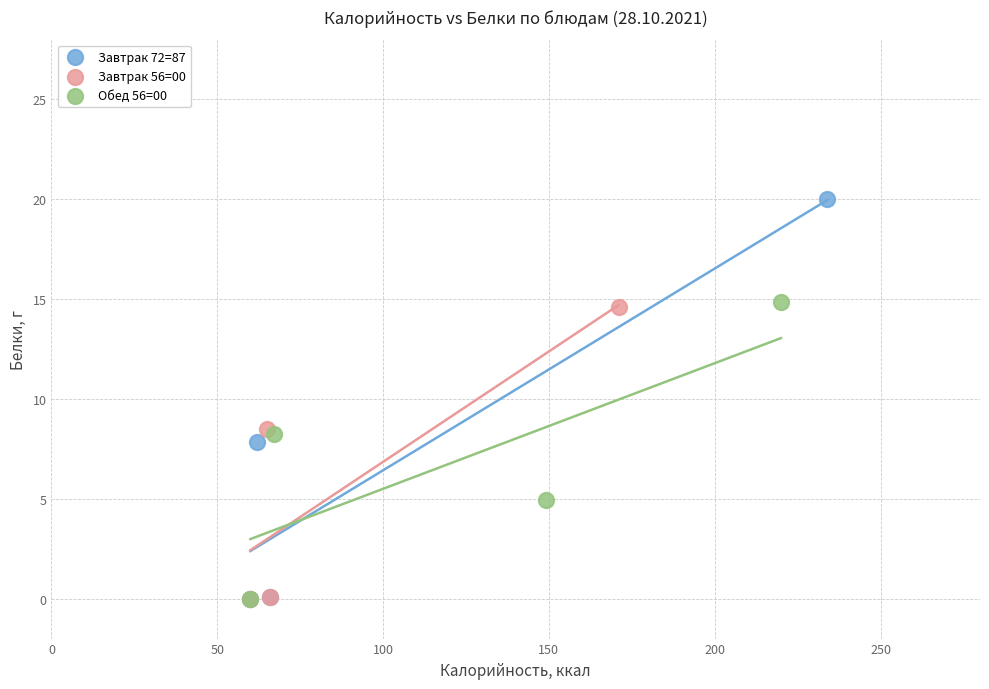

Which series contains the highest Y value?

Завтрак 72=87